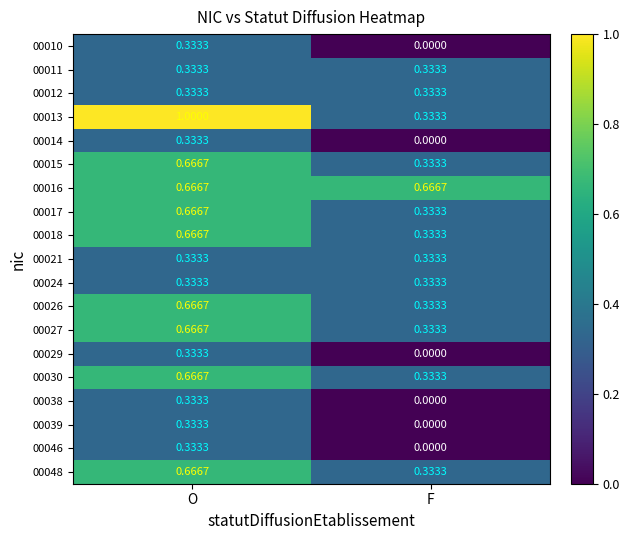

At which label is 00027 closest to 0?

F